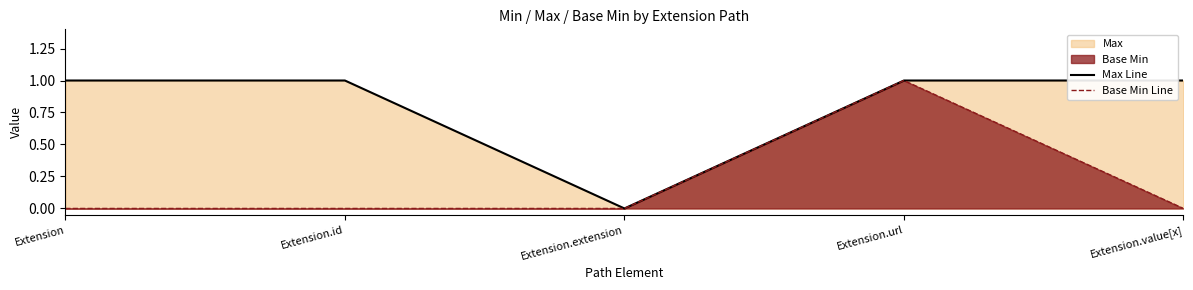

True or false: Max Line and Base Min Line cross at least once.

False